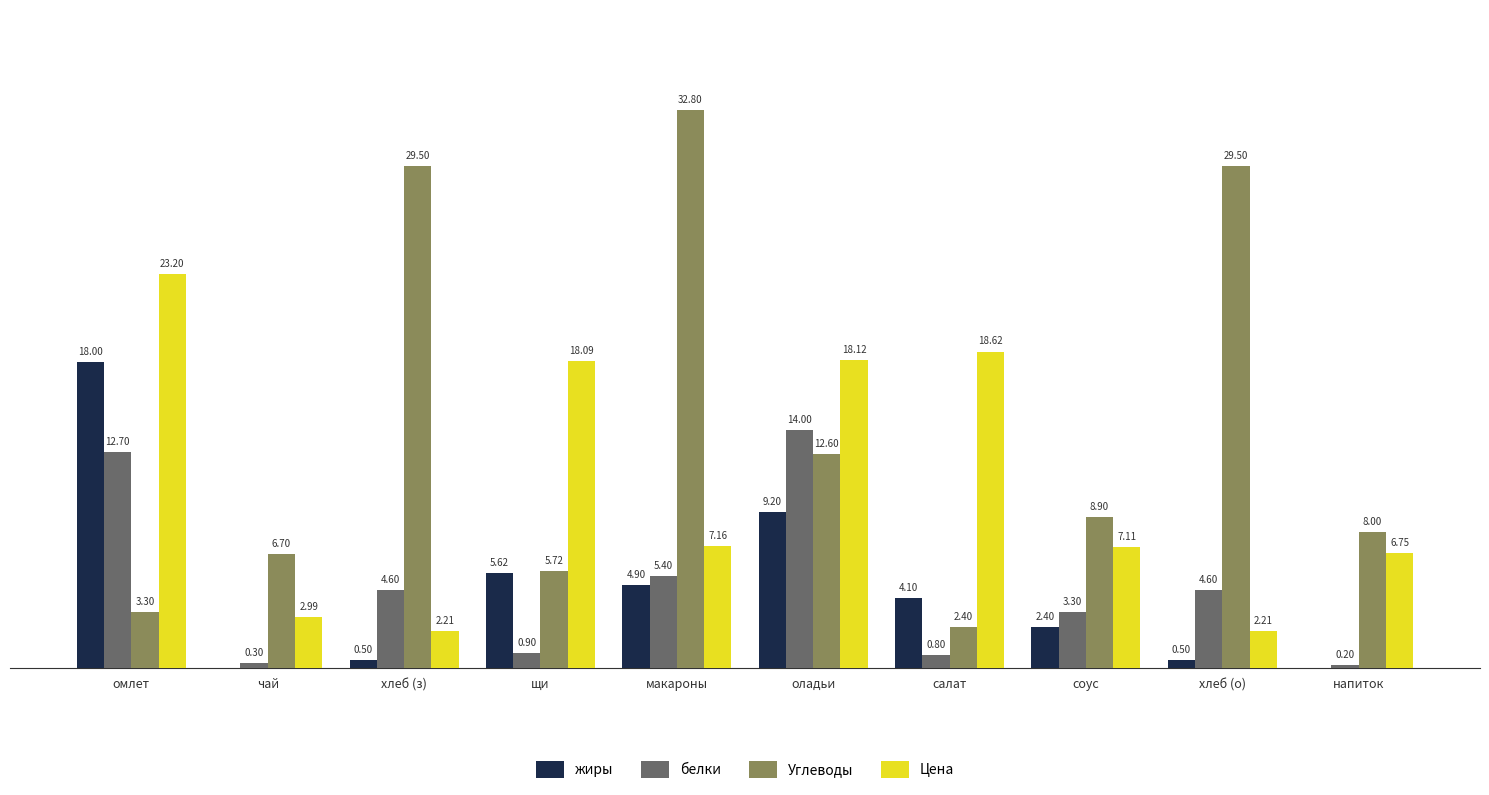

Are the bars grouped side by side (vs. stacked)?

Yes